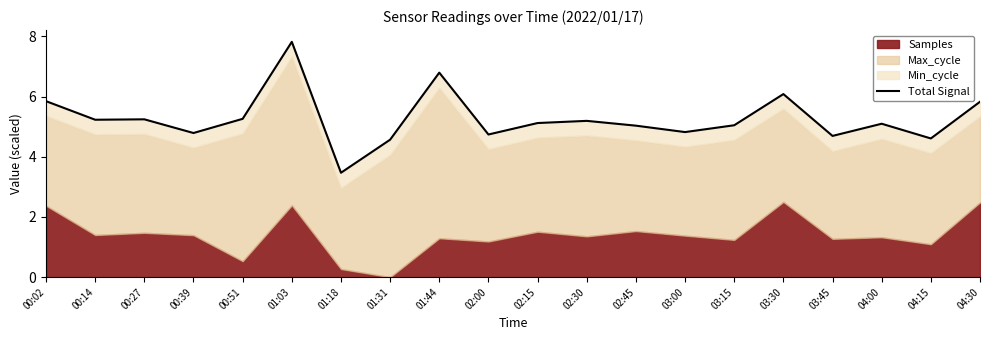

What is the average value?

5.3